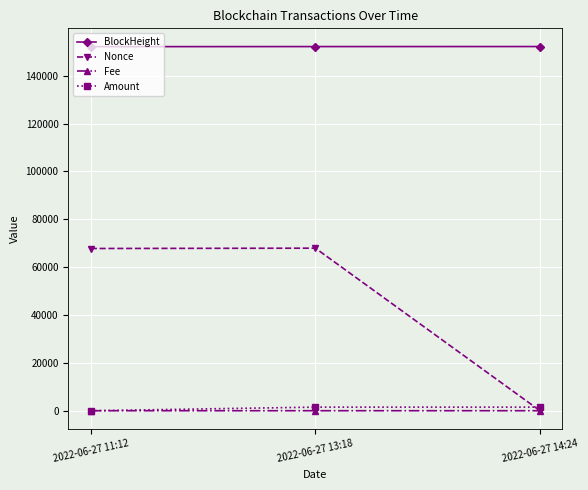

What is the total value across all series at 2022-06-27 13:18?

221597.6